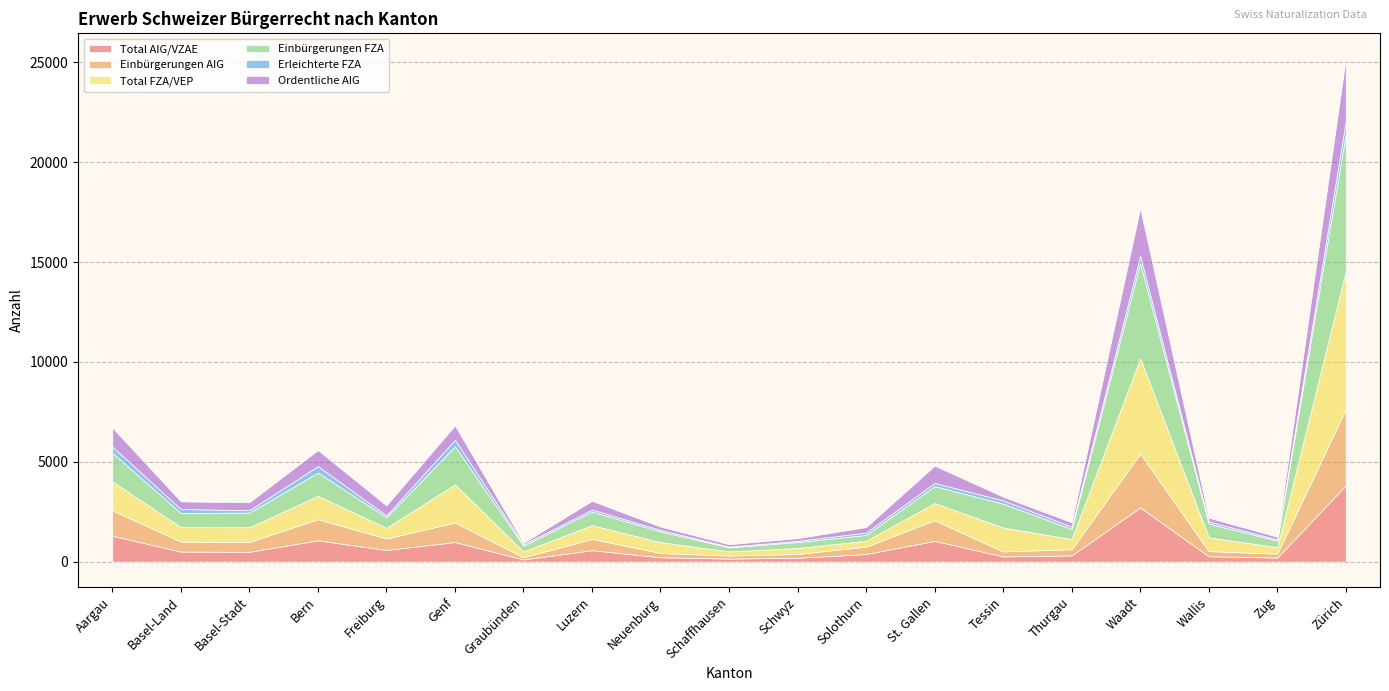

What is the sum of all Erleichterte FZA values?

3450